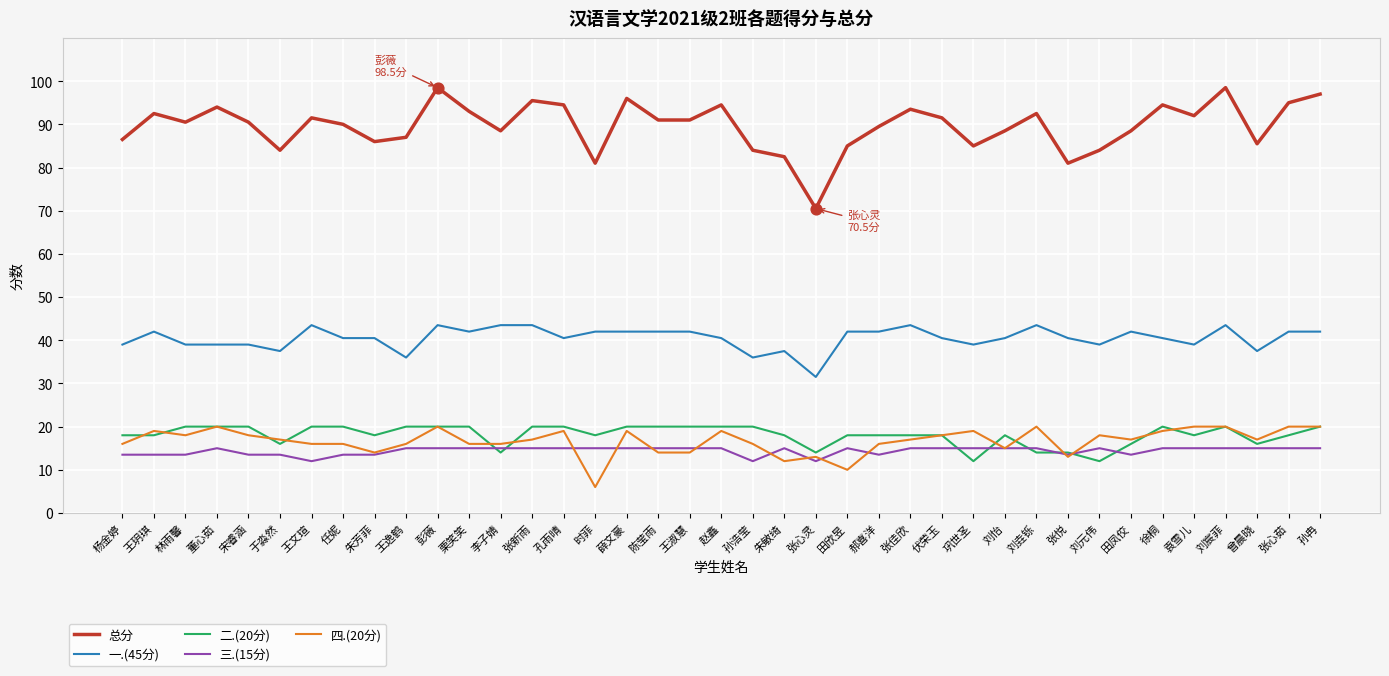

At how many categories does at least one series exceed 59?

39